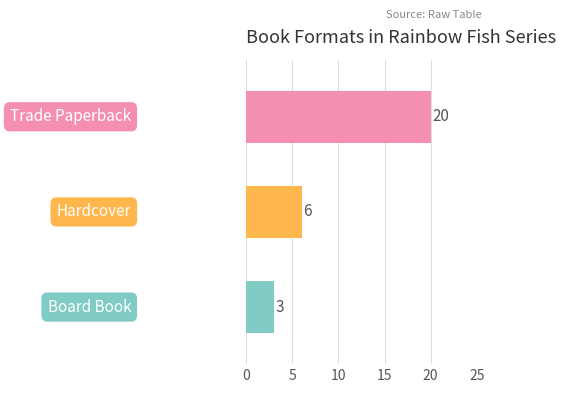

What is the difference between the second highest and minimum values?

3